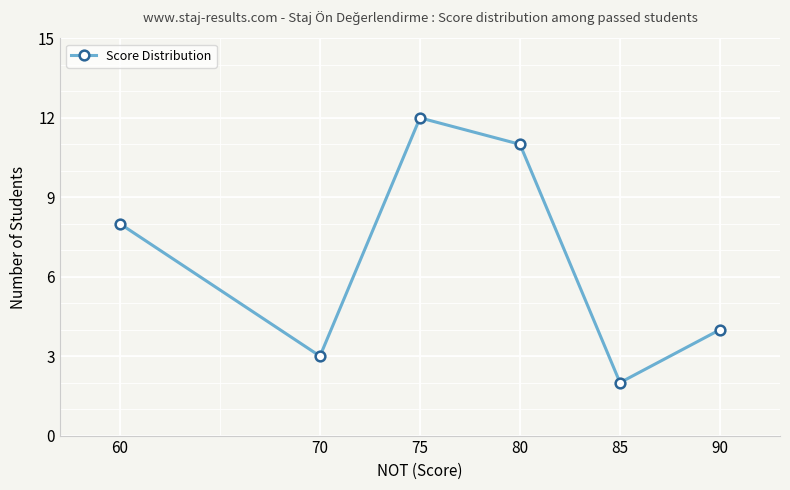

The value at 80 is 11. True or false?

True